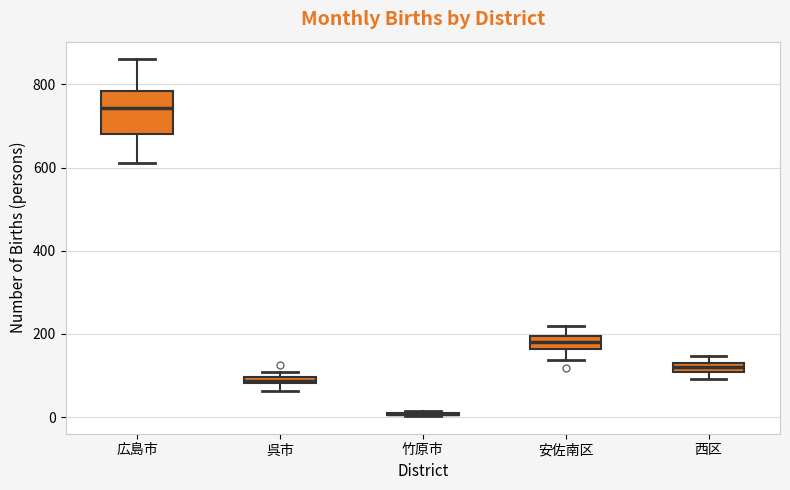

Where does the median line of the box for 西区 sit on the y-axis? The values are not printed on the chart, so give them approximately, as read against the axis.

120